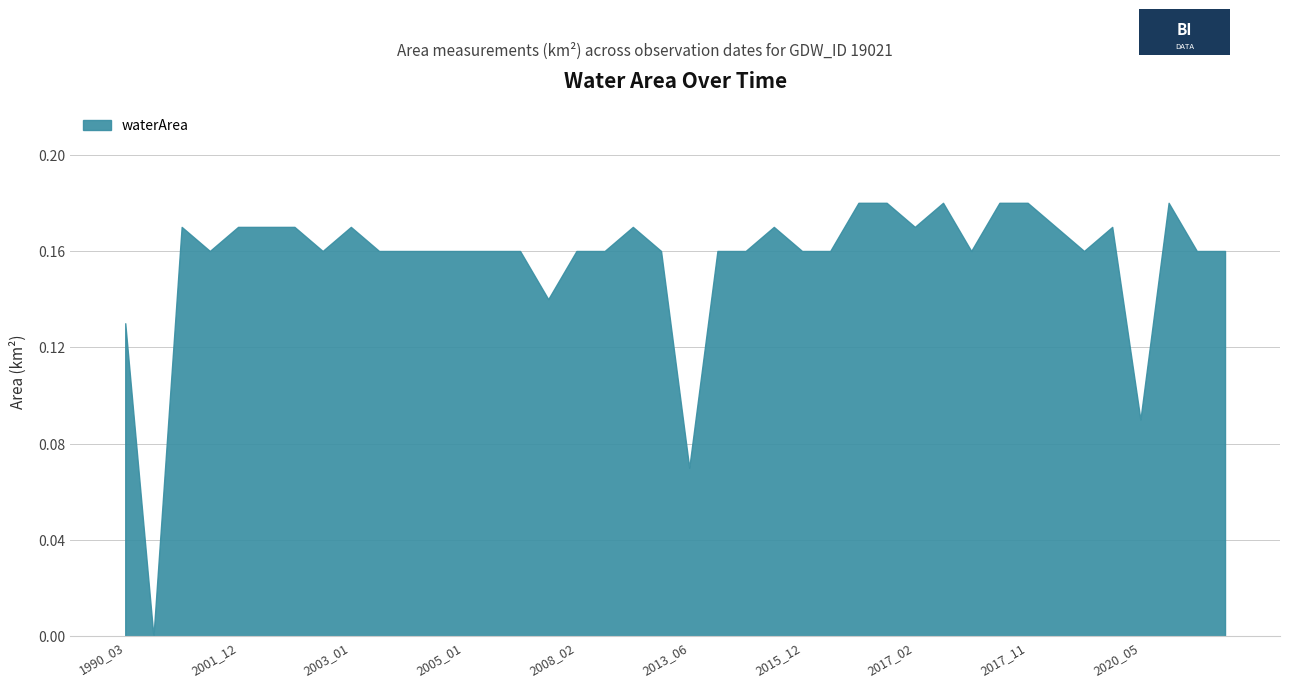

What is the label of the 3rd point from the left?

2001_01